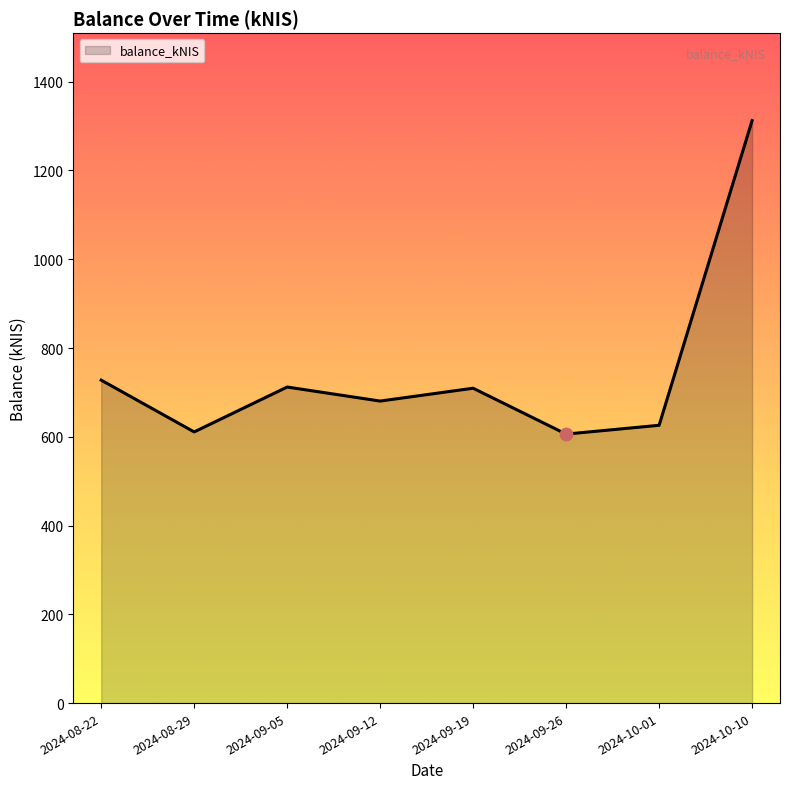

Between 2024-09-12 and 2024-09-05, which is larger?

2024-09-05